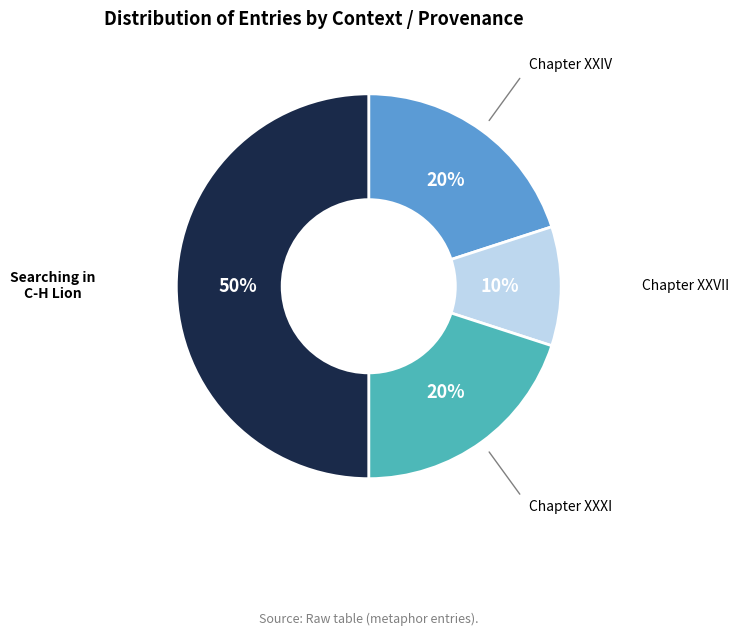

To the nearest percent, what is the average slice percentage?

25%